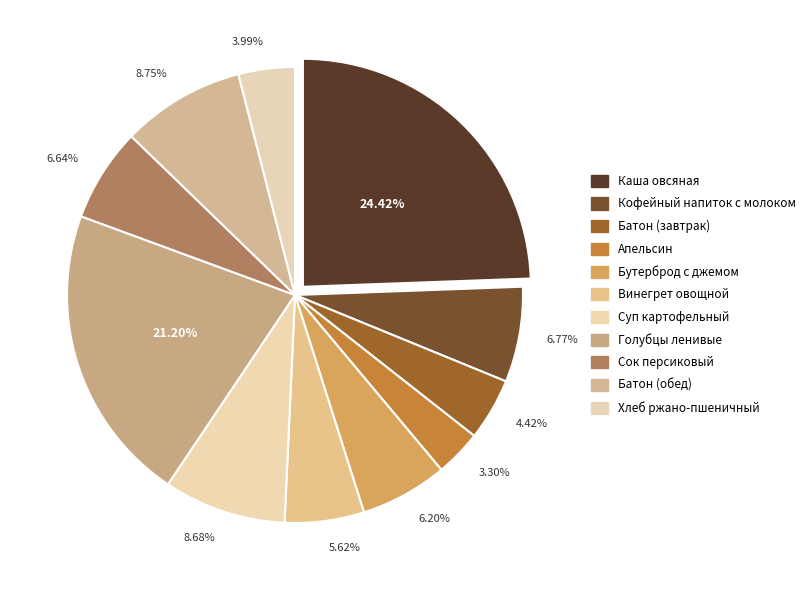

To the nearest percent, what is the average slice percentage?

9%